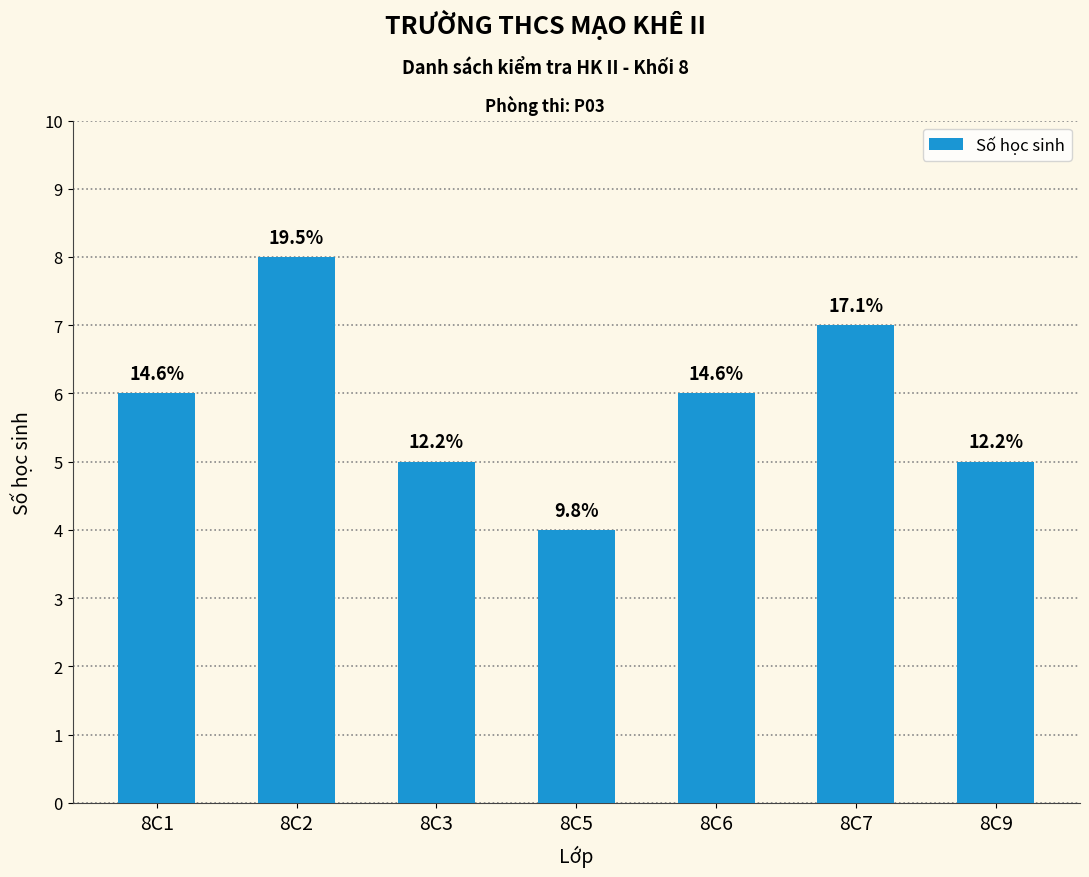

Does the chart contain any negative values?

No